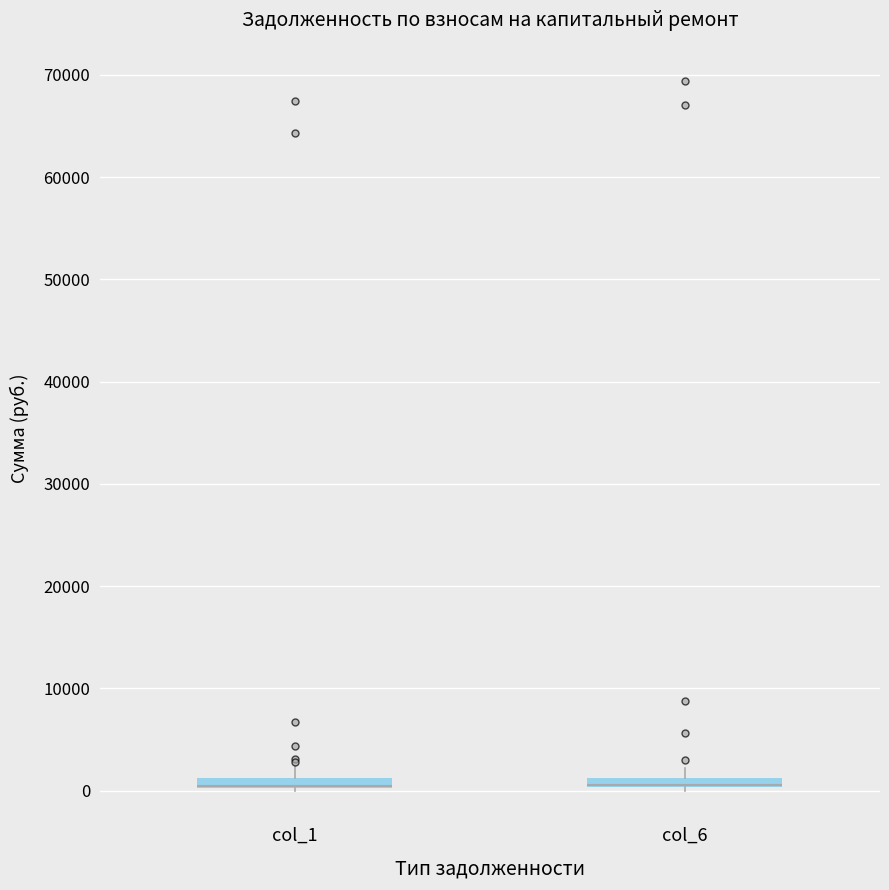

Where is the upper edge of the box for col_1 on the y-axis? The values are not printed on the chart, so give them approximately, as read against the axis.

1000